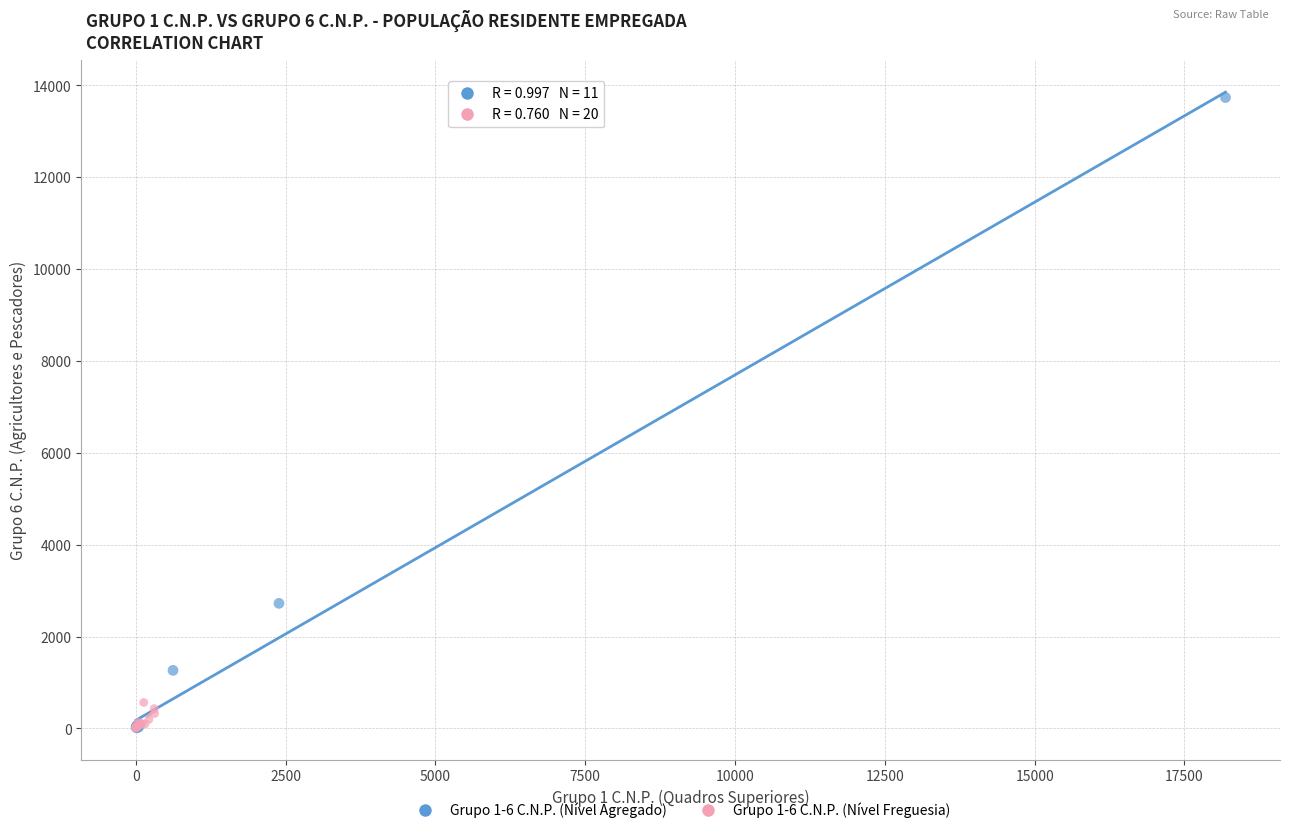

Which series contains the highest Y value?

Grupo 1-6 C.N.P. (Nível Agregado)